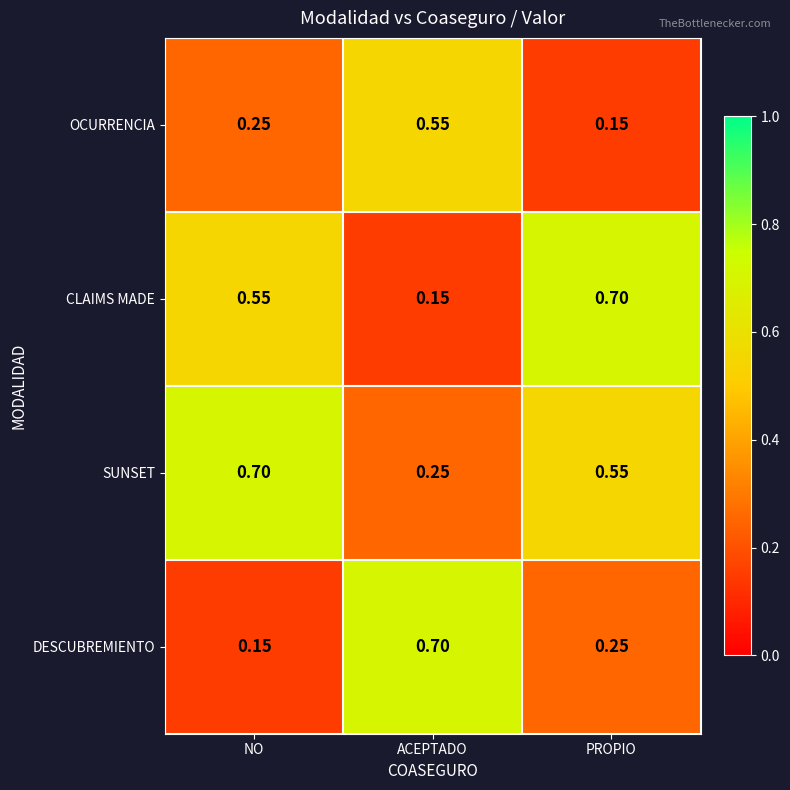

Which category has the highest value in the SUNSET series?

NO